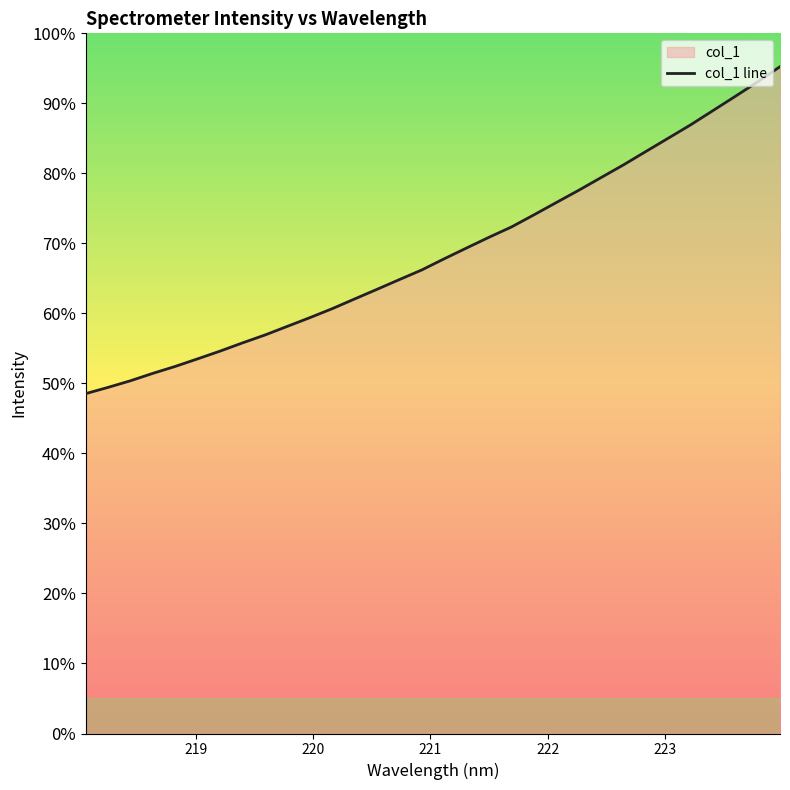

What is the sum of all values?

2199.6